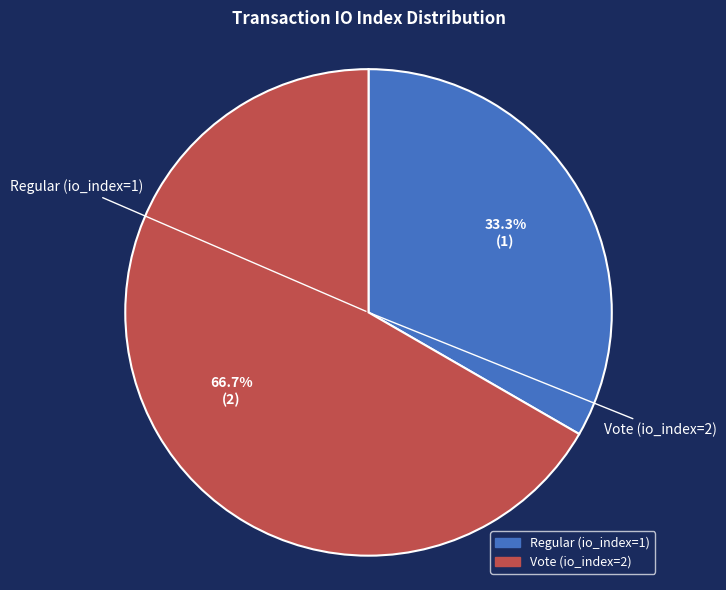

What is the majority slice?

Vote (io_index=2)